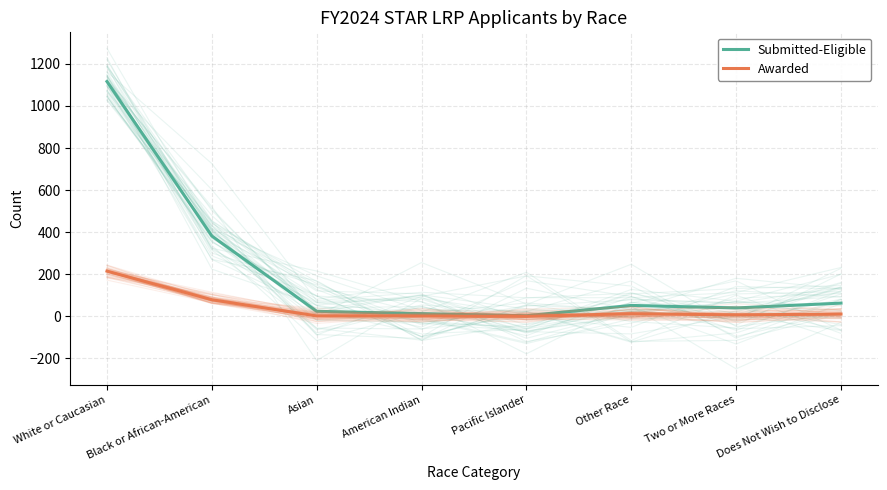

In Submitted-Eligible, how many points are higher than both neighbors (excluding endpoints)?

1